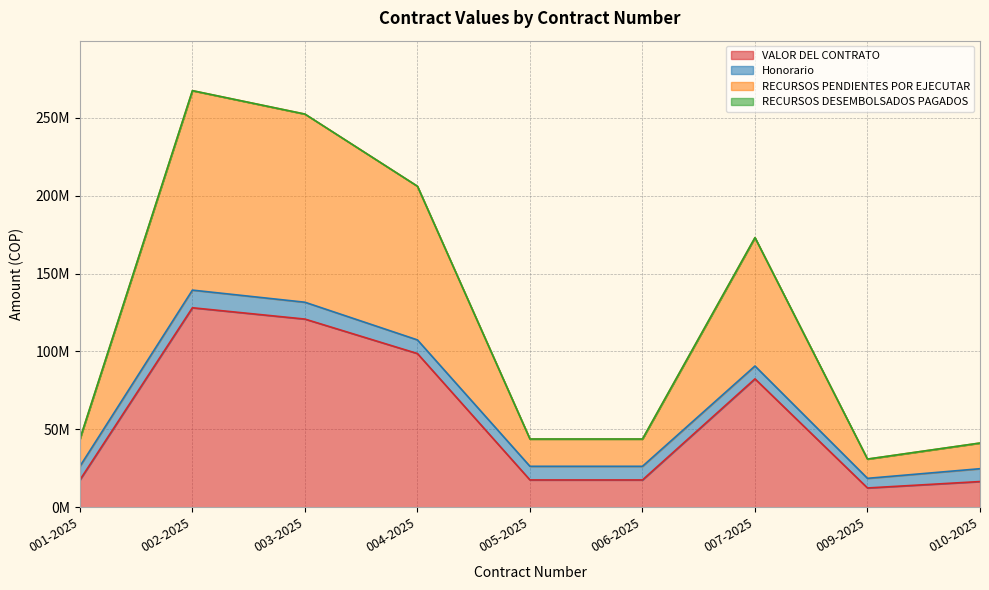

What position from the left is 009-2025?

8